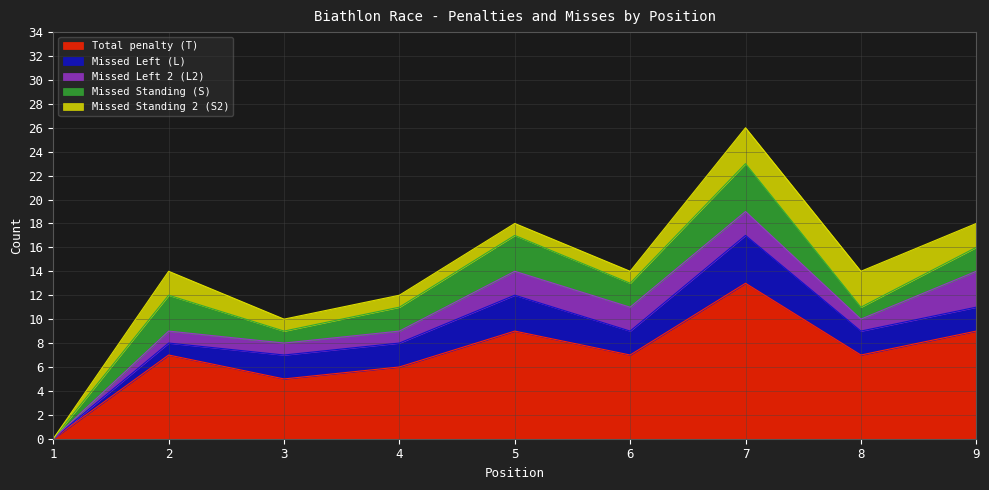

Does the chart display data point markers on the line(s)?

No